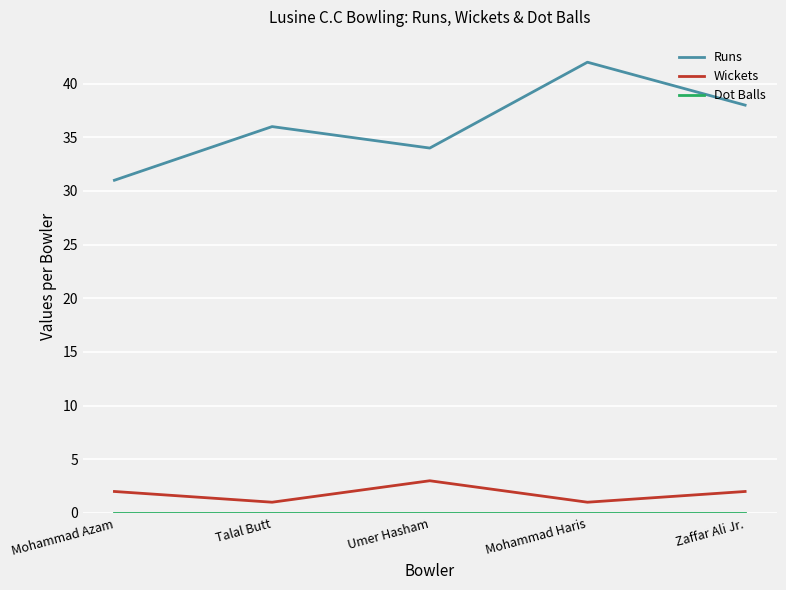

Between Mohammad Azam and Zaffar Ali Jr., which series saw the biggest shift?

Runs